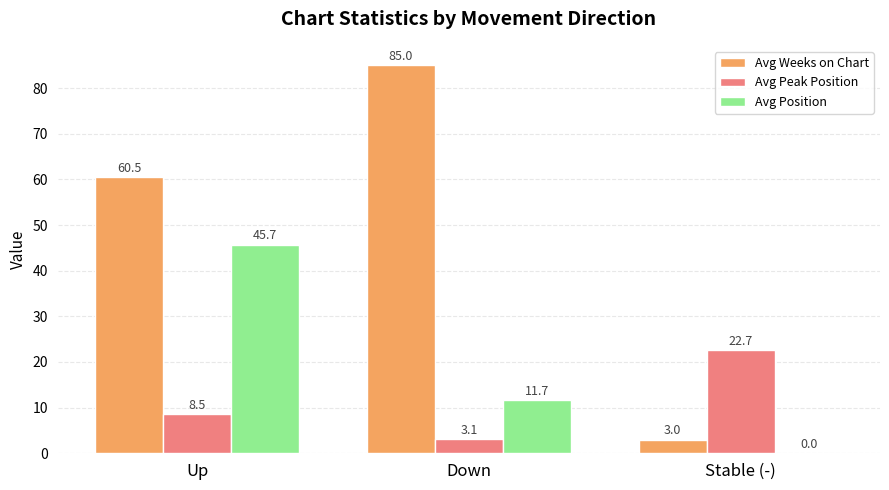

What is the sum of the Avg Position values at Up and Down?

57.4